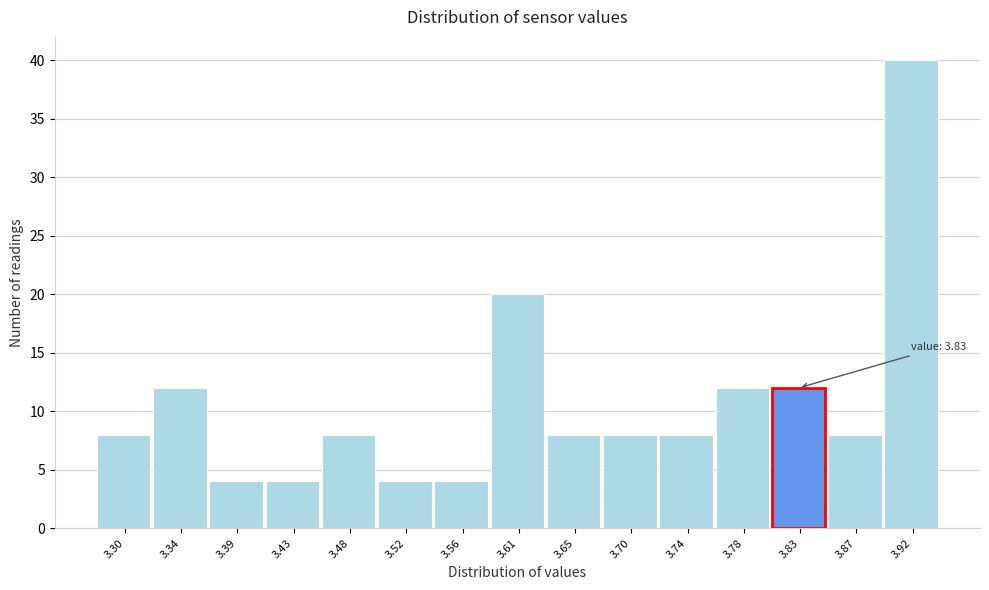

Reading left to right, list all the values displayed in this chart.

8	12	4	4	8	4	4	20	8	8	8	12	12	8	40